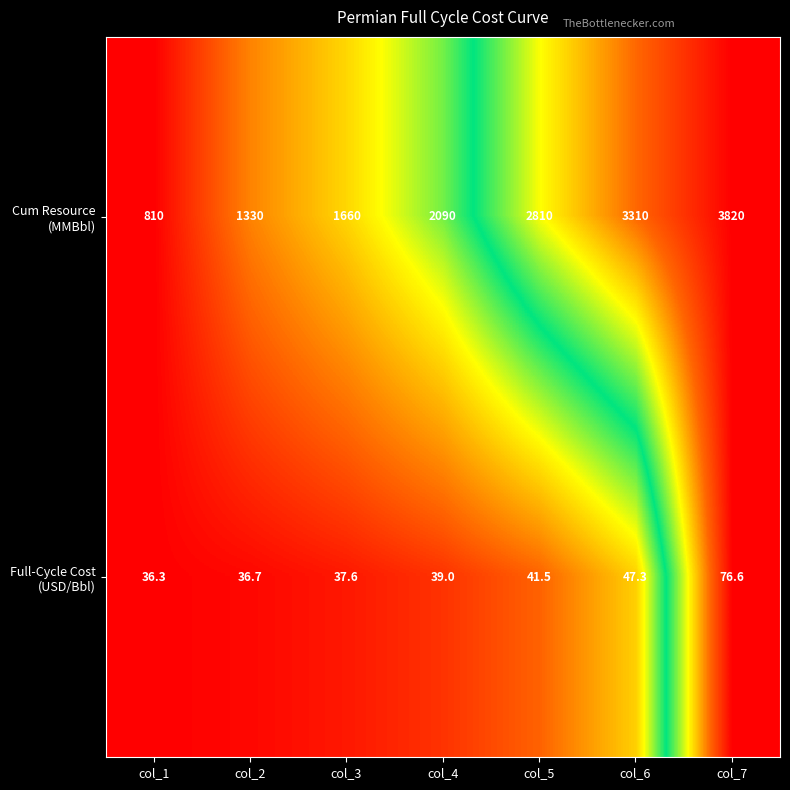

Which label corresponds to the smallest value in the chart?

col_1